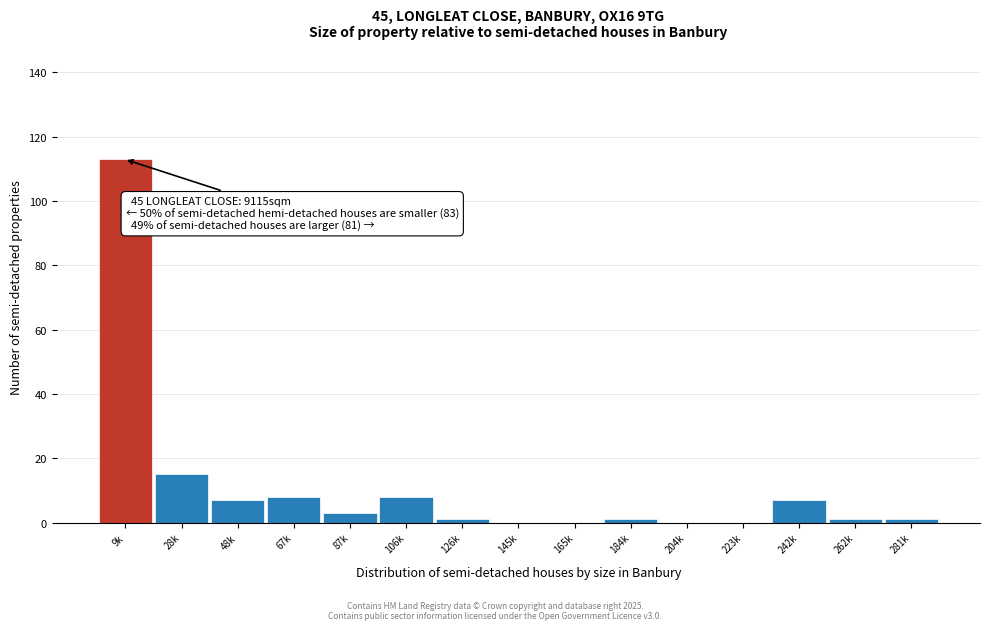

Reading left to right, list all the values displayed in this chart.

9k=113	28k=15	48k=7	67k=8	87k=3	106k=8	126k=1	145k=0	165k=0	184k=1	204k=0	223k=0	242k=7	262k=1	281k=1